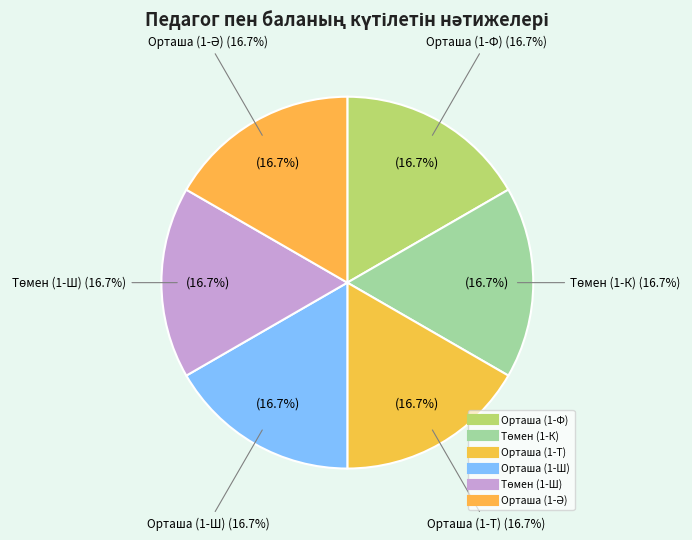

Is there any slice that represents more than half of the pie?

No